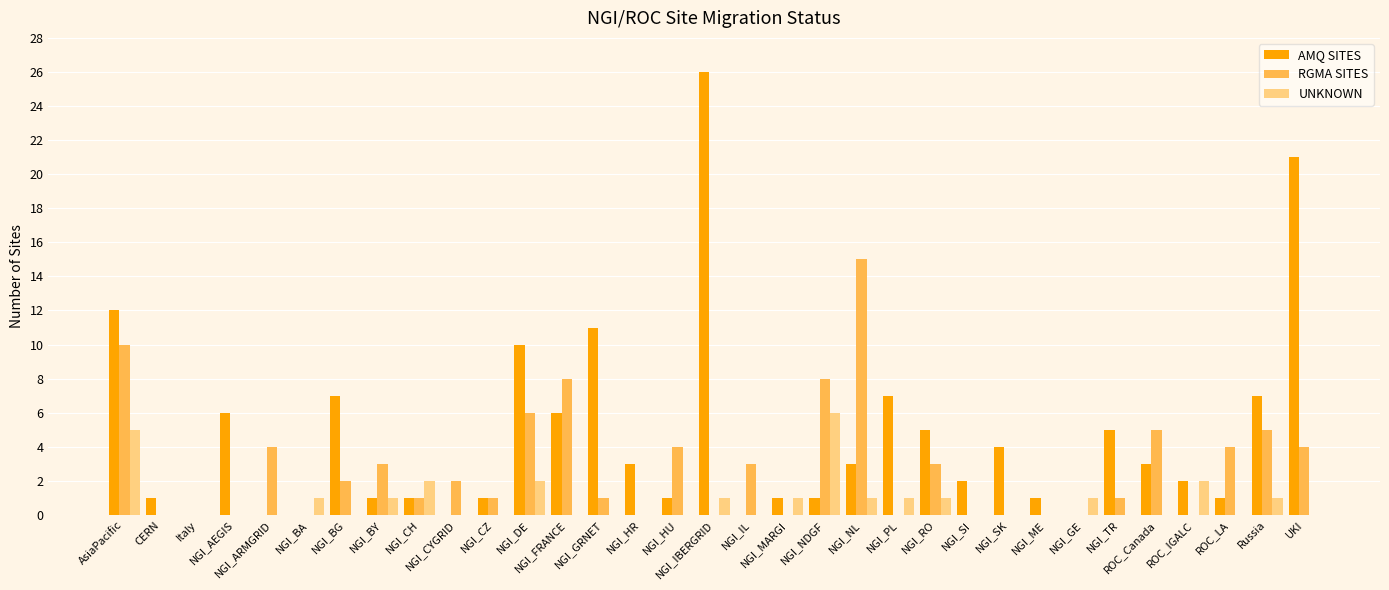

What is the greatest value displayed?

26